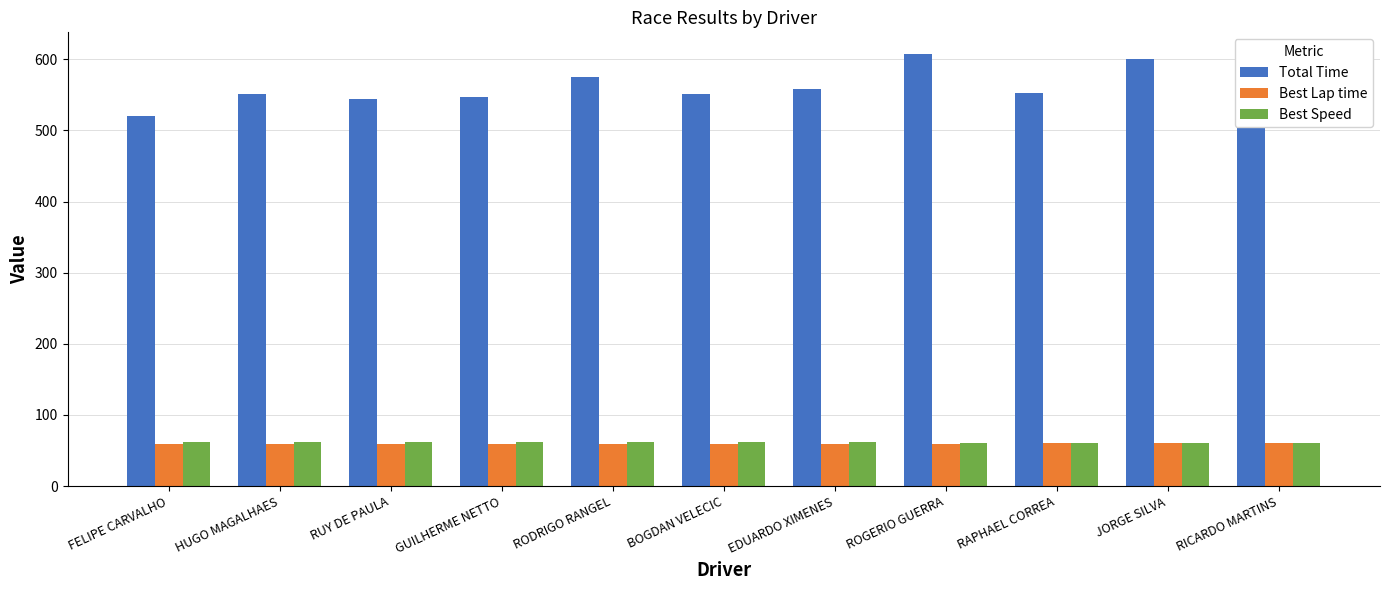

Which series has the widest spread of values?

Total Time